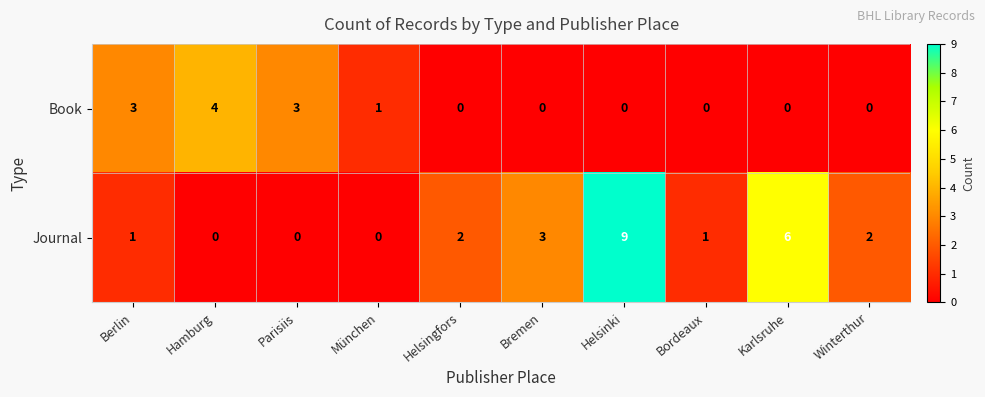

Rank the series by their maximum value, from lowest to highest.

Book, Journal